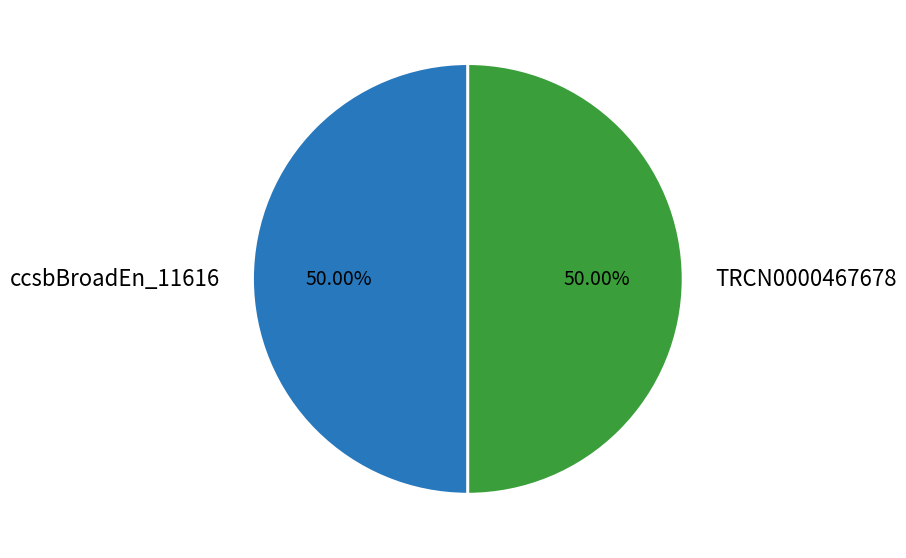

Combined, do TRCN0000467678 and ccsbBroadEn_11616 account for over 50%?

Yes